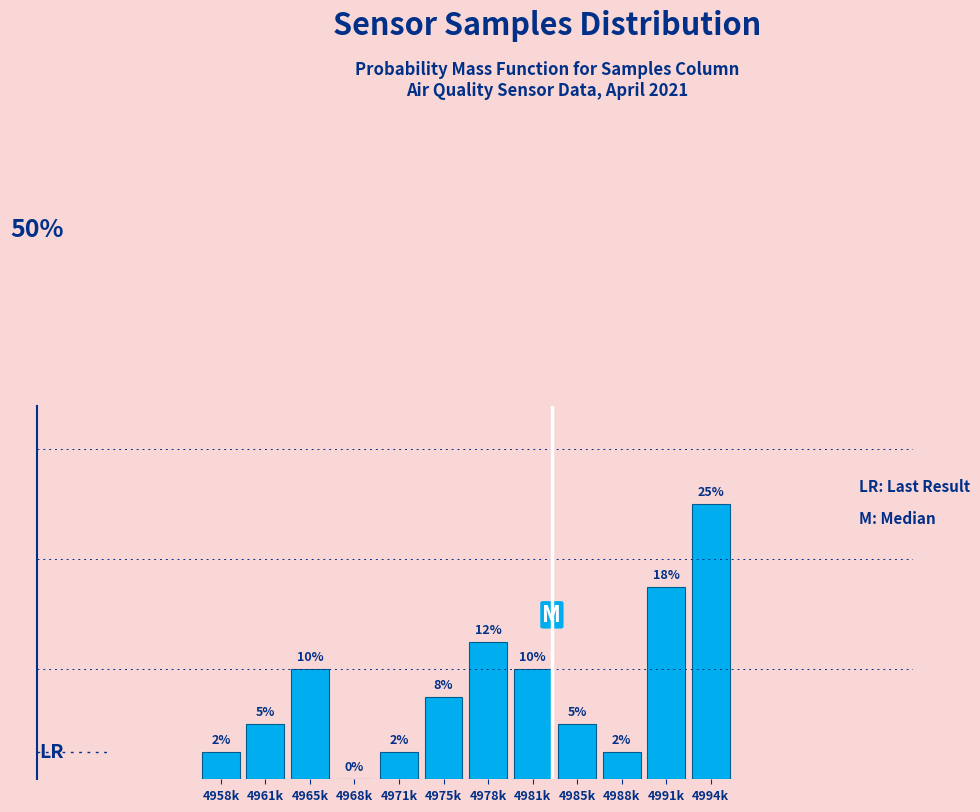

Are the bars horizontal?

No